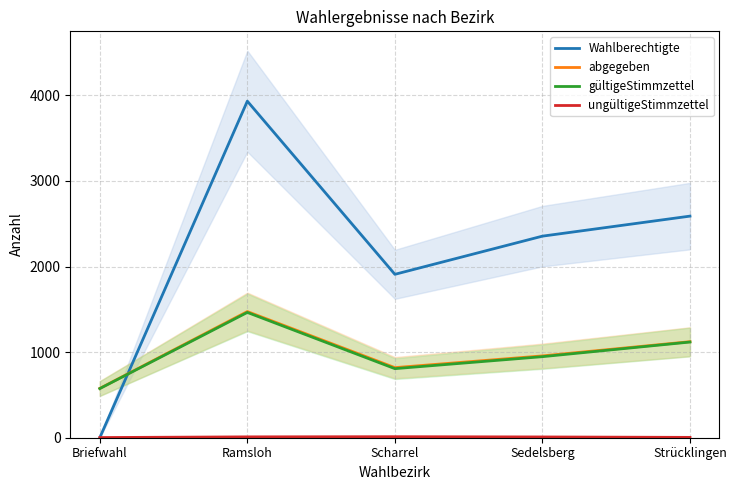

How many lines are shown in the chart?

4